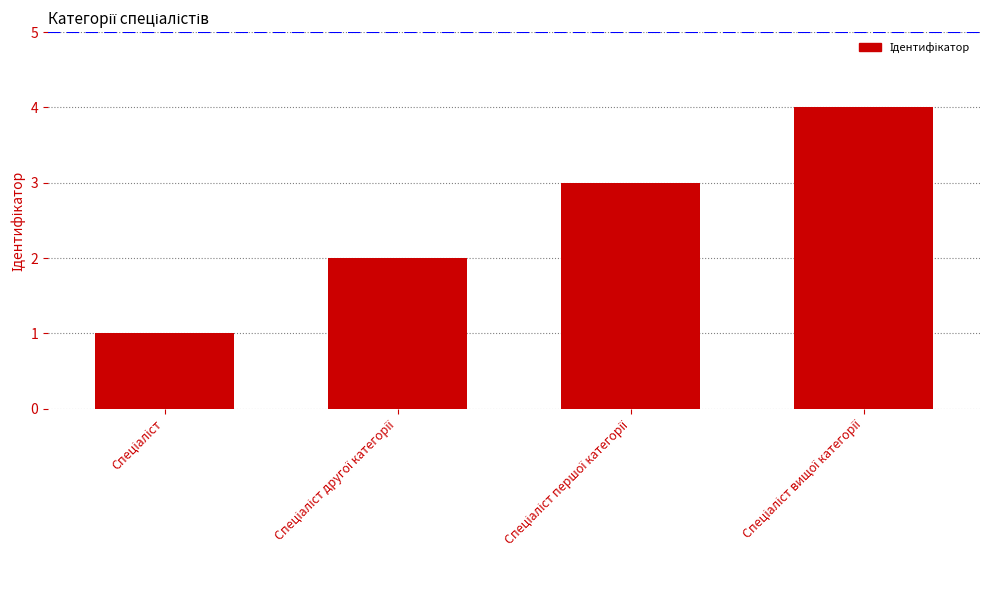

Reading right to left, what are all the values shown in this chart?

4	3	2	1